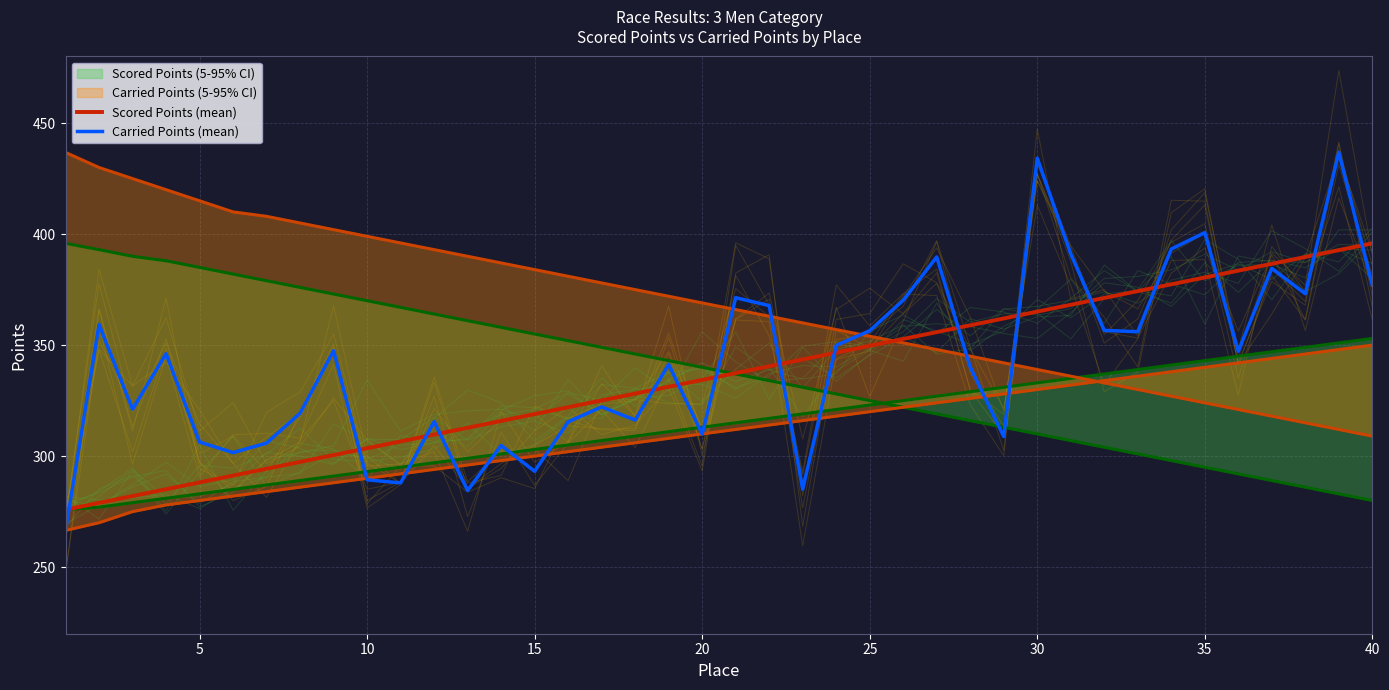

What is the approximate value of Carried Points (mean) at 20?

309.9